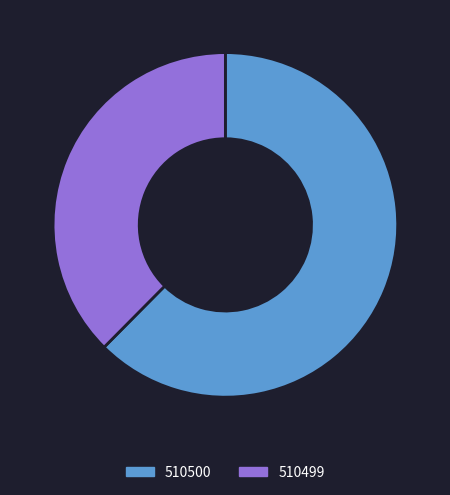

Which category has the biggest portion of the pie?

510500